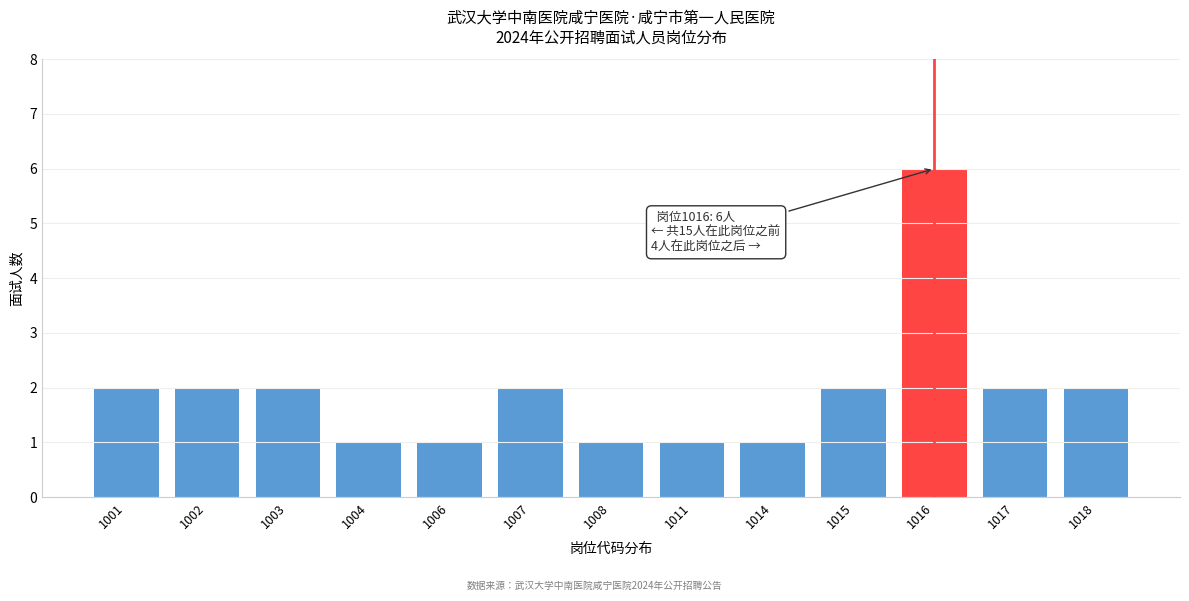

Reading left to right, what are all the values shown in this chart?

1001=2	1002=2	1003=2	1004=1	1006=1	1007=2	1008=1	1011=1	1014=1	1015=2	1016=6	1017=2	1018=2